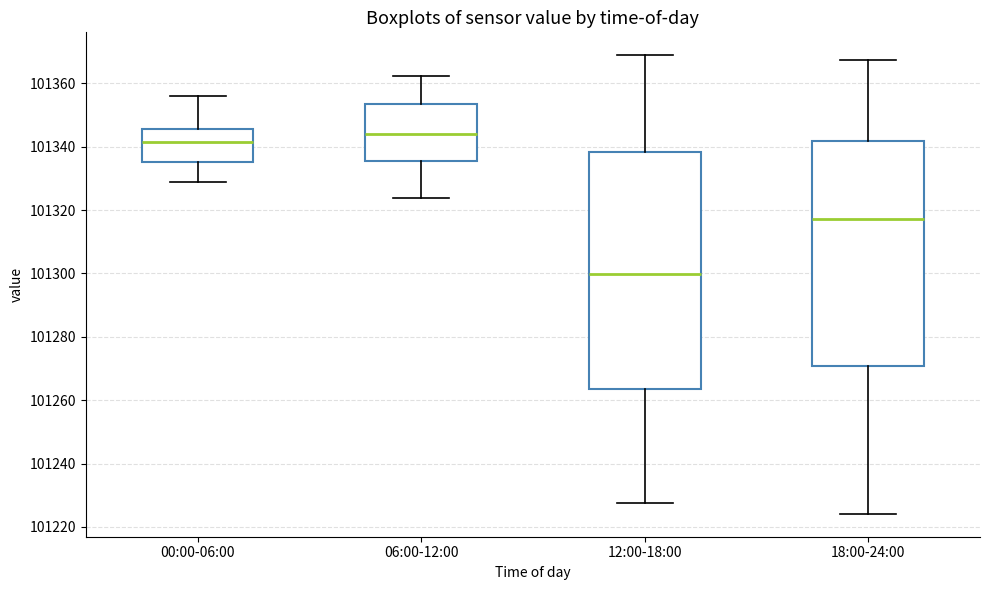

Reading left to right, read every box against the y-axis: the position of its median line, the range the box covers, and the ends of its whiskers. The values are not printed on the chart, so give them approximately, as read against the axis.

00:00-06:00: median 101342, box 101336 to 101346, whiskers 101328 to 101356
06:00-12:00: median 101344, box 101336 to 101354, whiskers 101324 to 101362
12:00-18:00: median 101300, box 101264 to 101338, whiskers 101228 to 101368
18:00-24:00: median 101318, box 101270 to 101342, whiskers 101224 to 101368